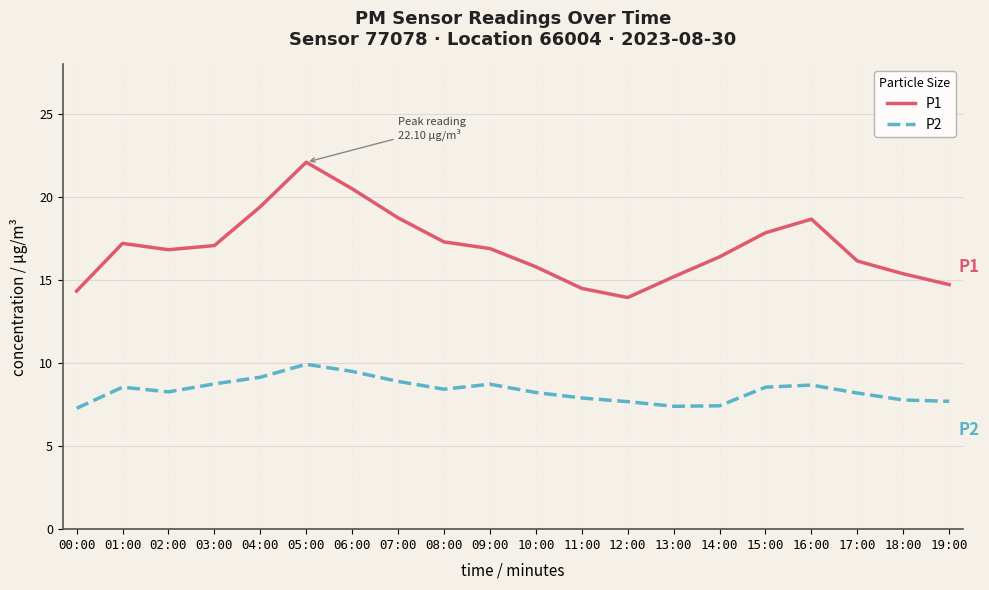

At which label does P2 first exceed 8?

01:00